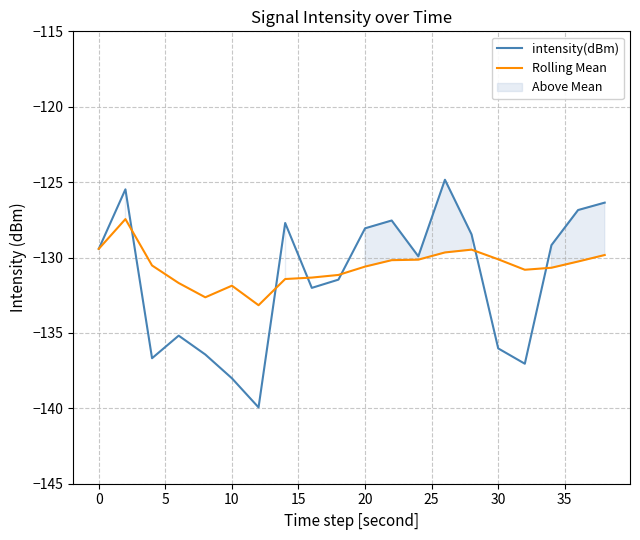

What is the maximum value for intensity(dBm)?

-124.8